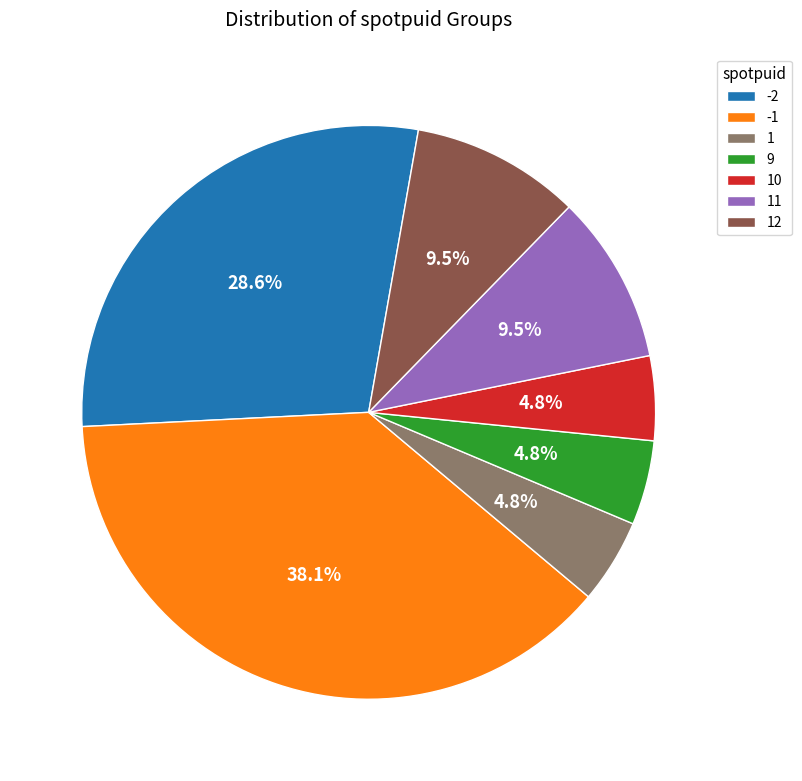

Which has a higher value, -1 or 12?

-1